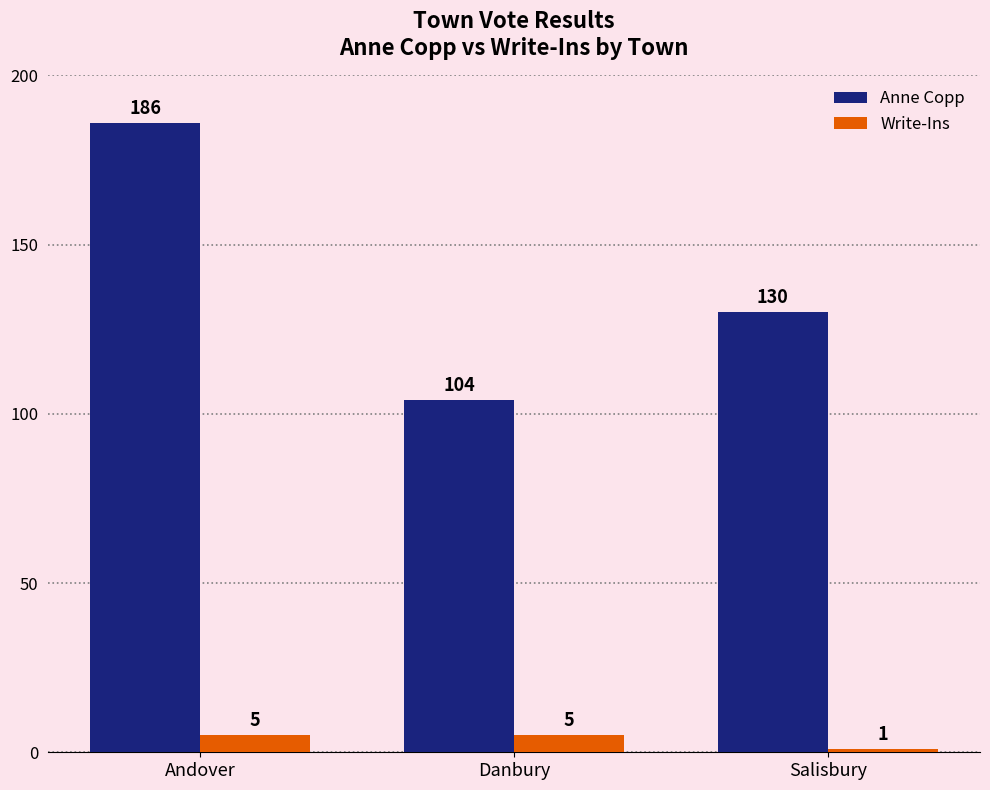

The value of Write-Ins at Salisbury is 1. True or false?

True